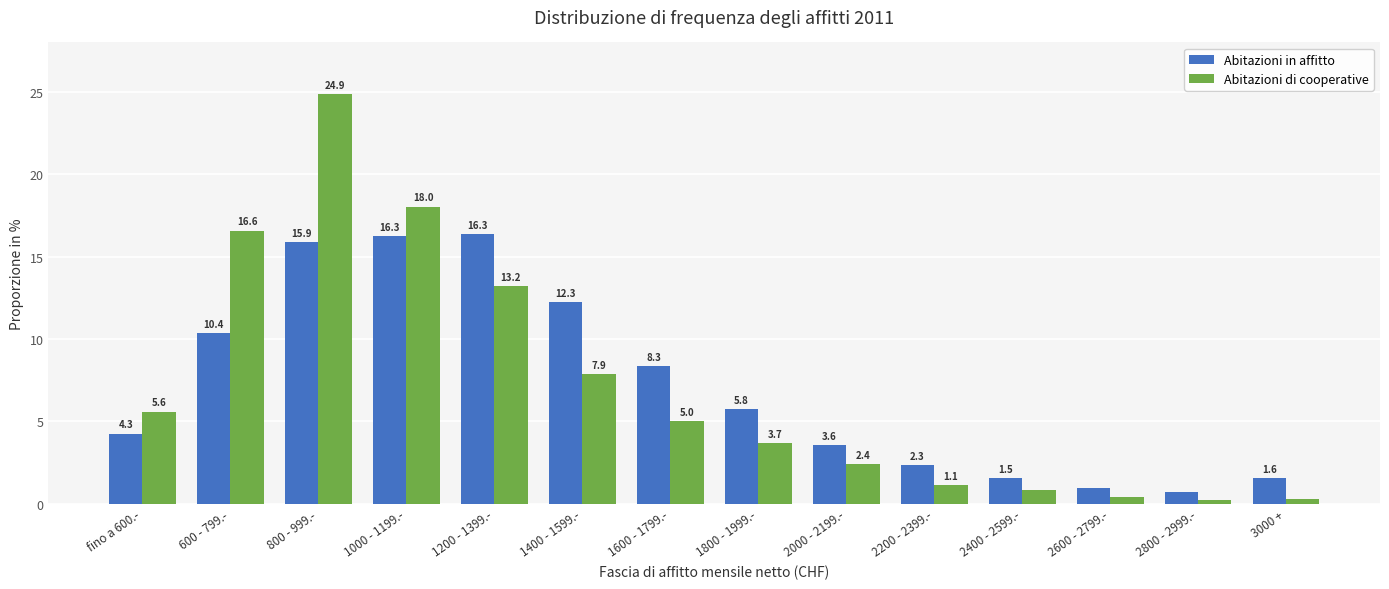

Is it true that Abitazioni in affitto equals 16.3 at 1000 - 1199.-?

True